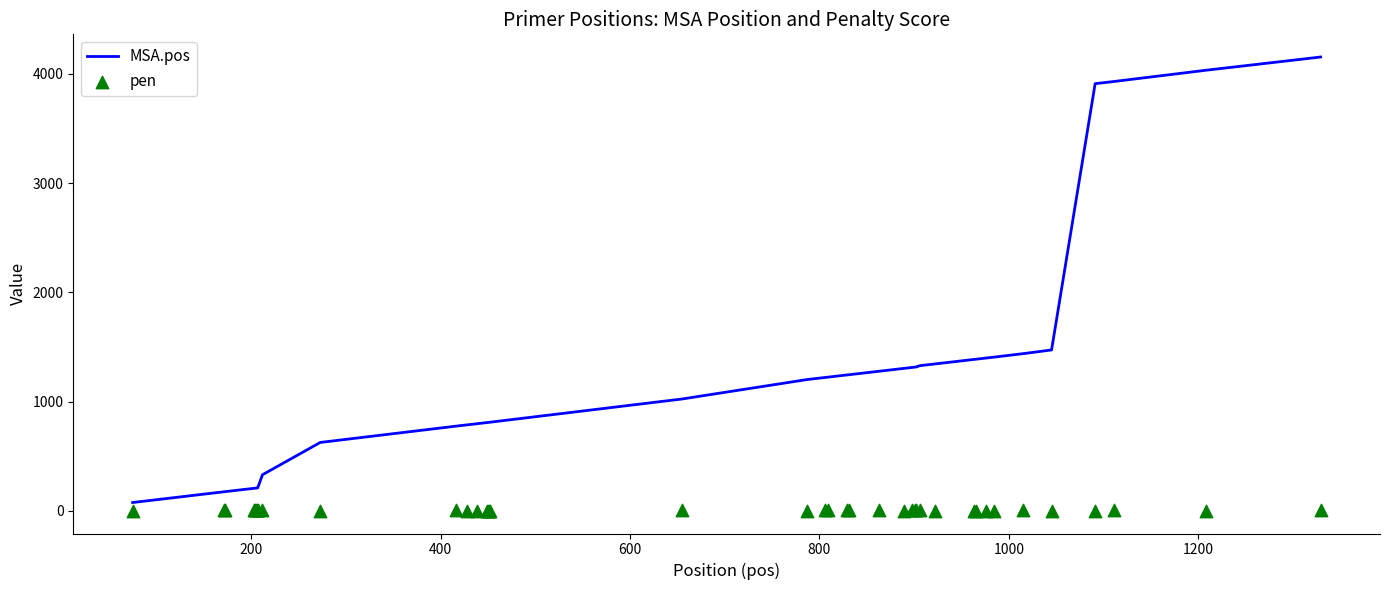

Which series has the largest total across all categories?

MSA.pos